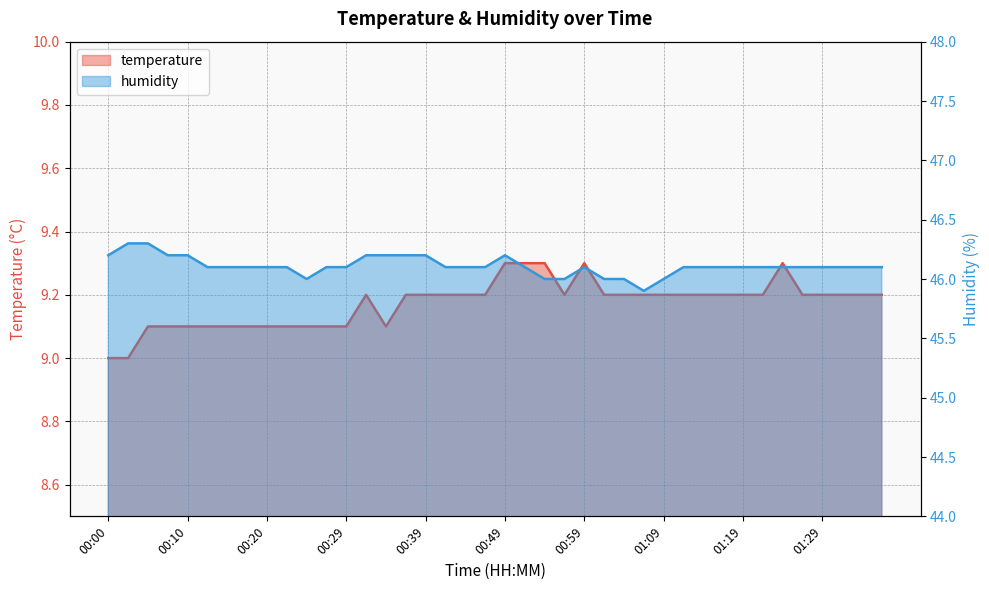

Where is the first local minimum for humidity?

00:24